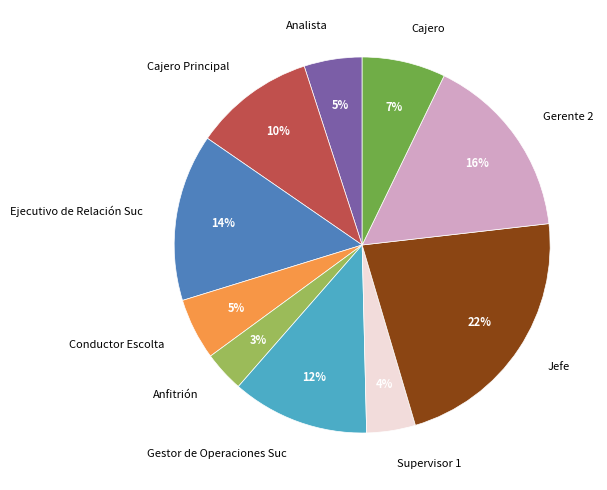

Which has a higher value, Jefe or Cajero Principal?

Jefe